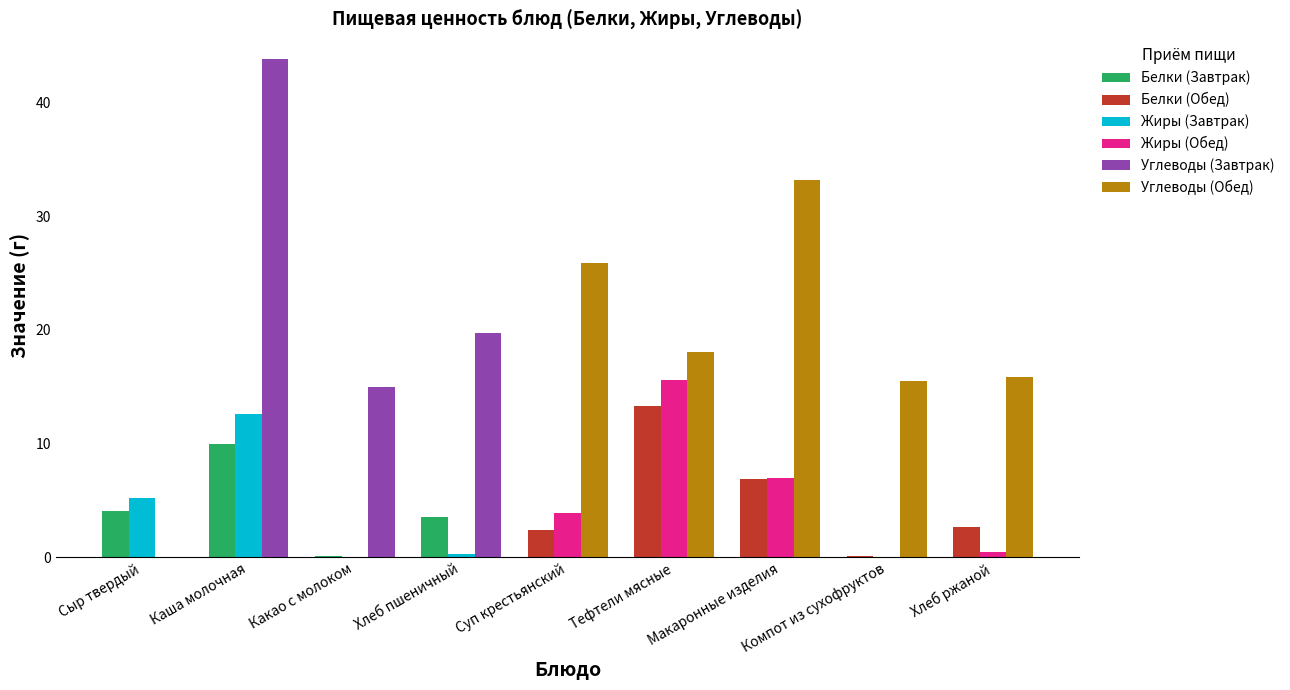

At which category does the chart reach its peak across all series?

Каша молочная